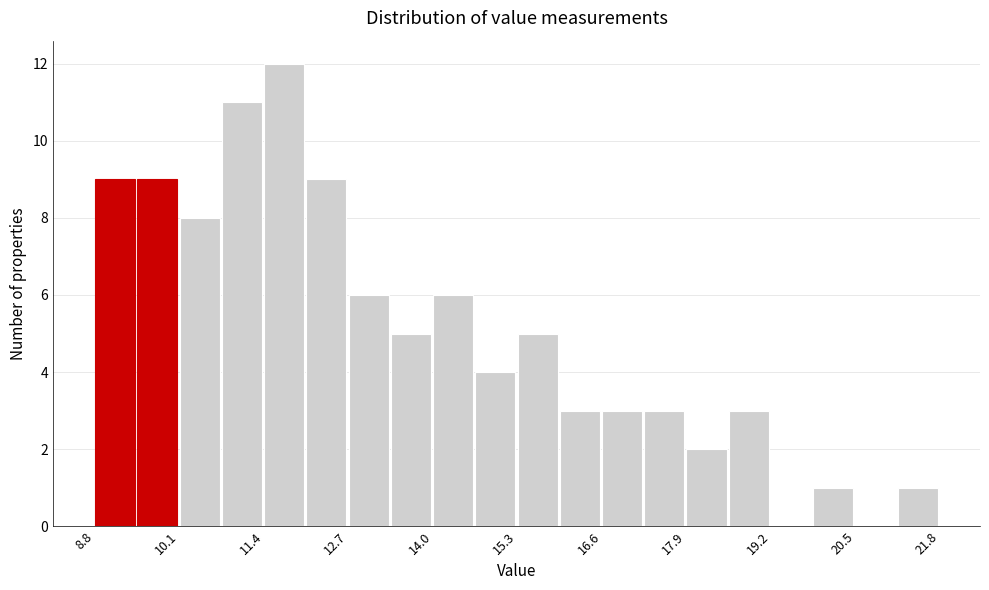

Around what value on the x-axis is the tallest bar? Give the approximate position of its centre, as read against the axis.

11.8